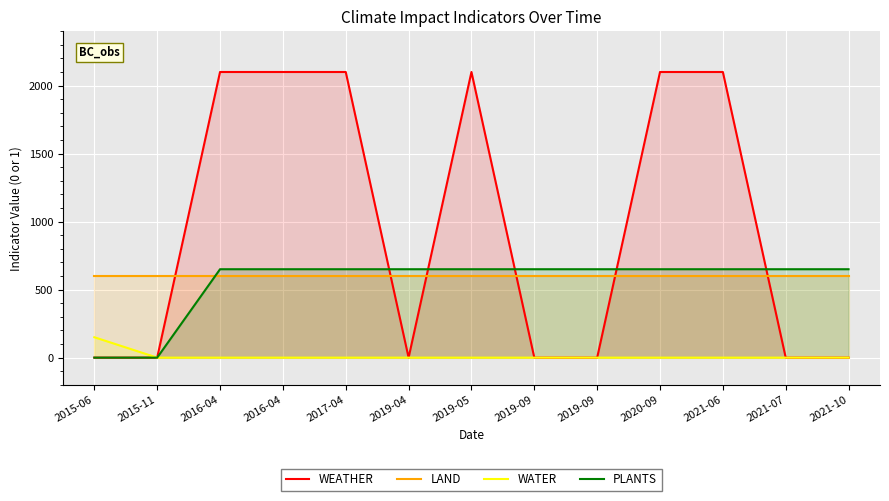

What is the difference between the highest and lowest values at 2016-04?

2100